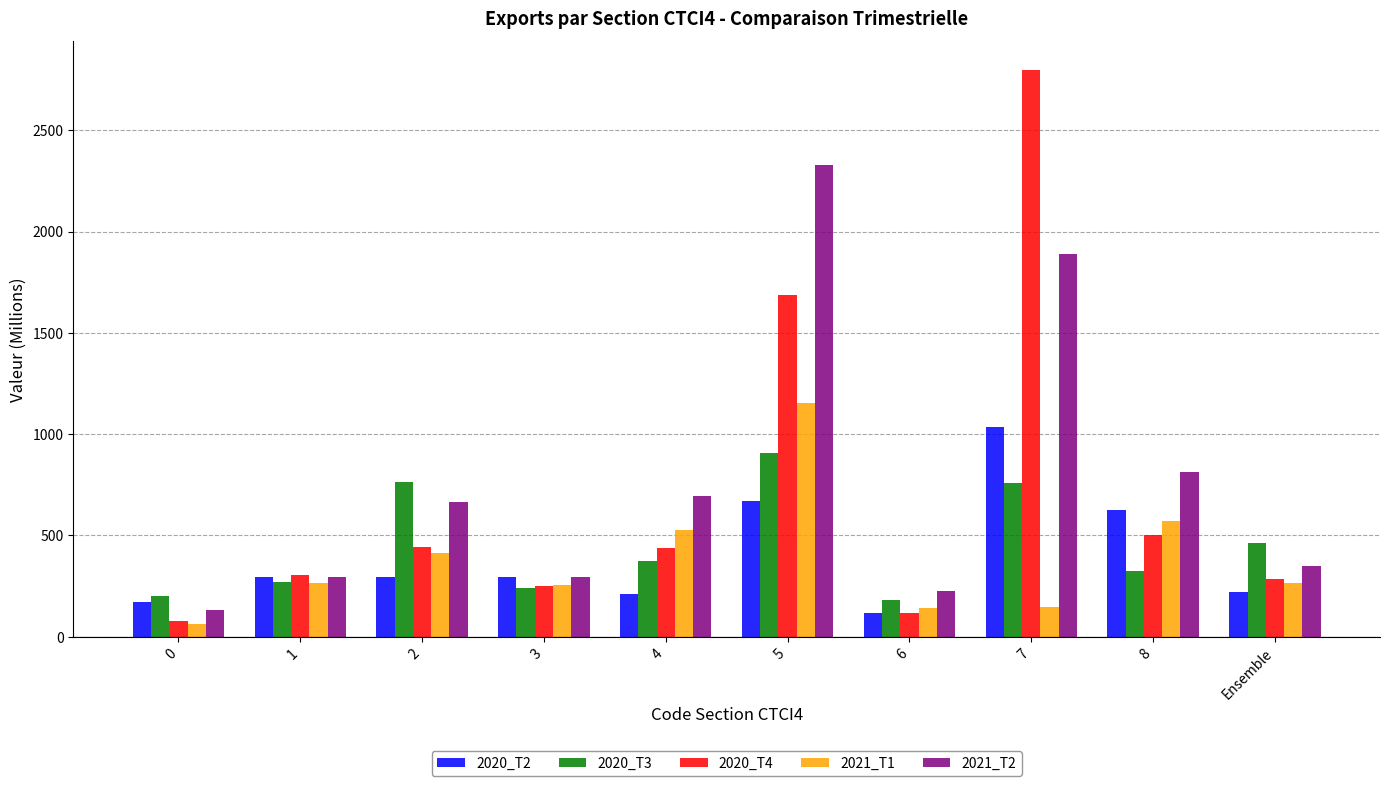

What value does the 2020_T3 series have at 1?

267.9